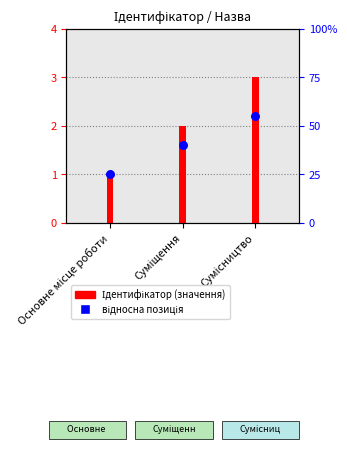

What is the total value across all series at Сумісництво?

5.2